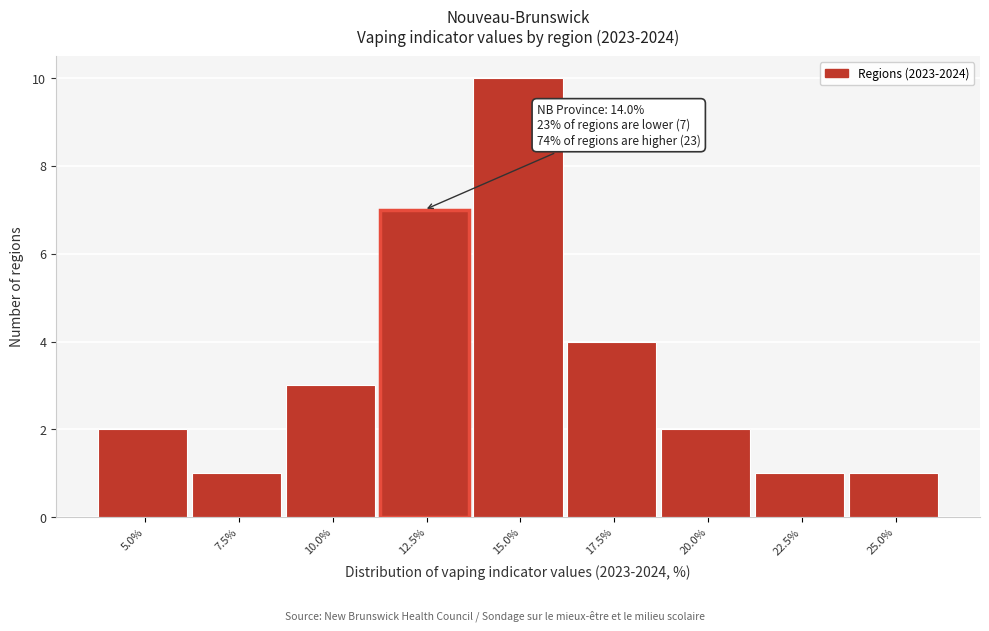

Reading right to left, what are all the values shown in this chart?

1	1	2	4	10	7	3	1	2